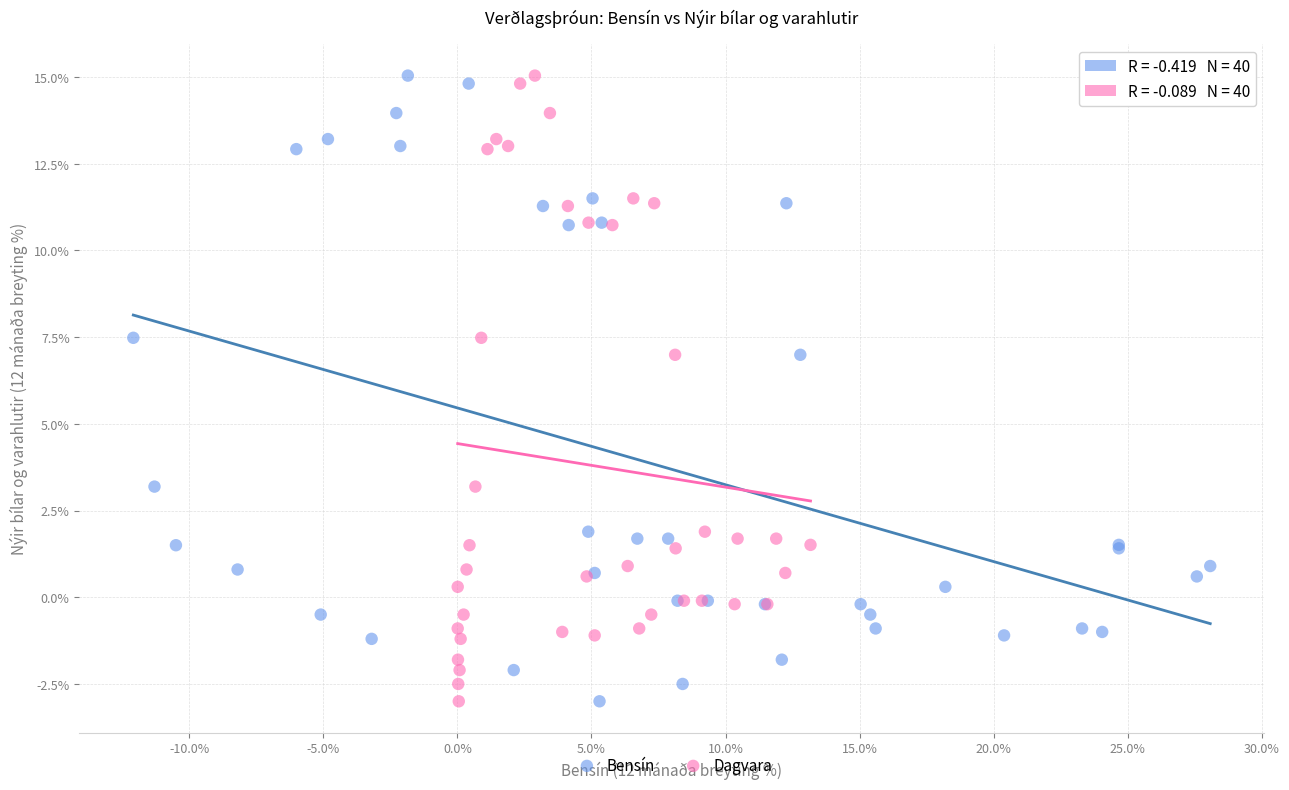

What are all the series names shown in the legend?

Bensín, Dagvara